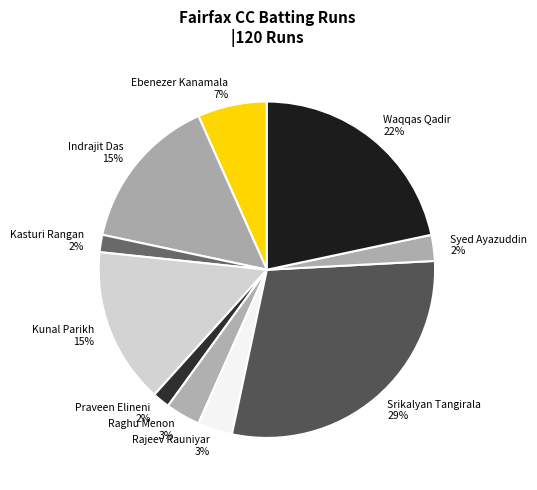

How many slices are in this pie chart?

10